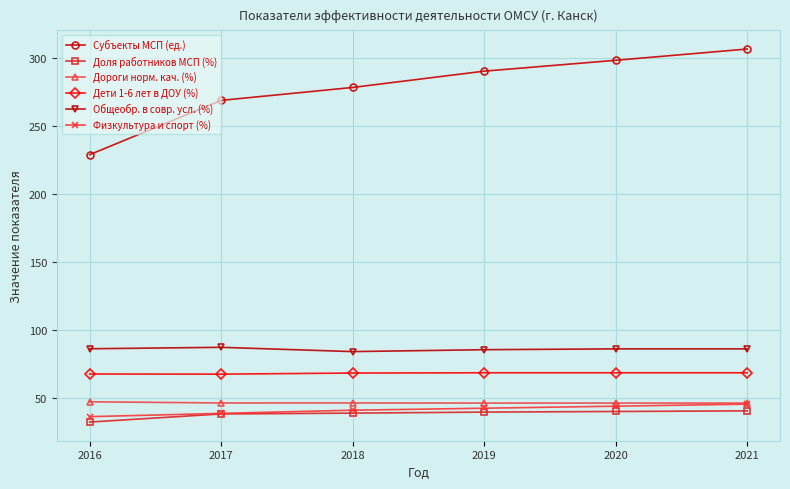

Where is Субъекты МСП (ед.) nearest to the value 267?

2017